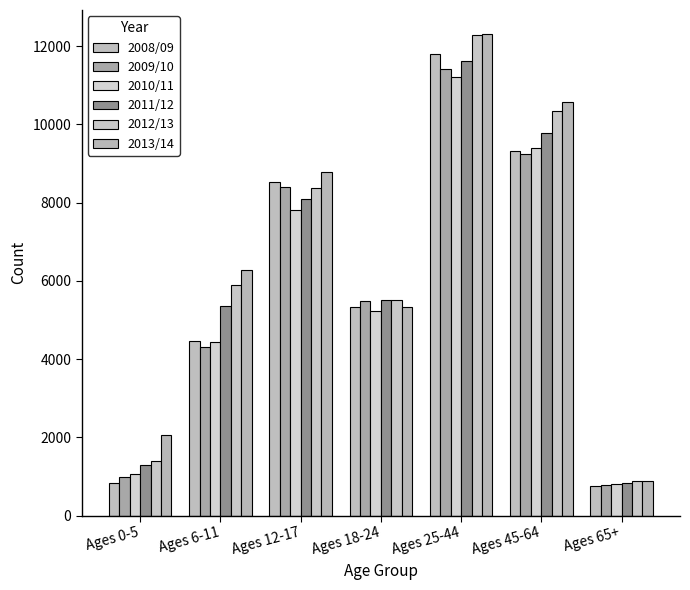

What is the maximum value shown in the chart?

12309